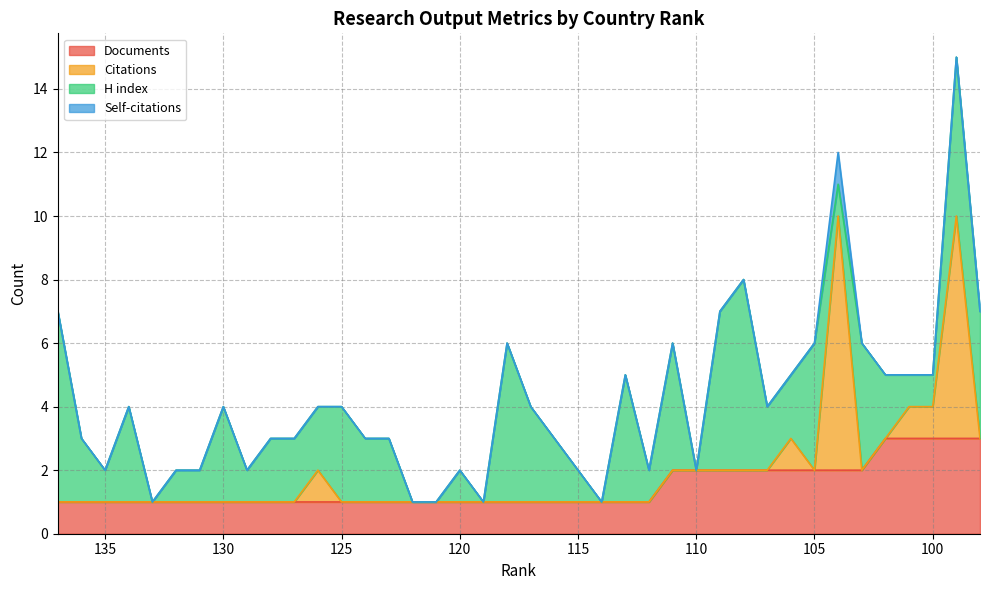

Rank the series by their maximum value, from lowest to highest.

Self-citations, Documents, H index, Citations